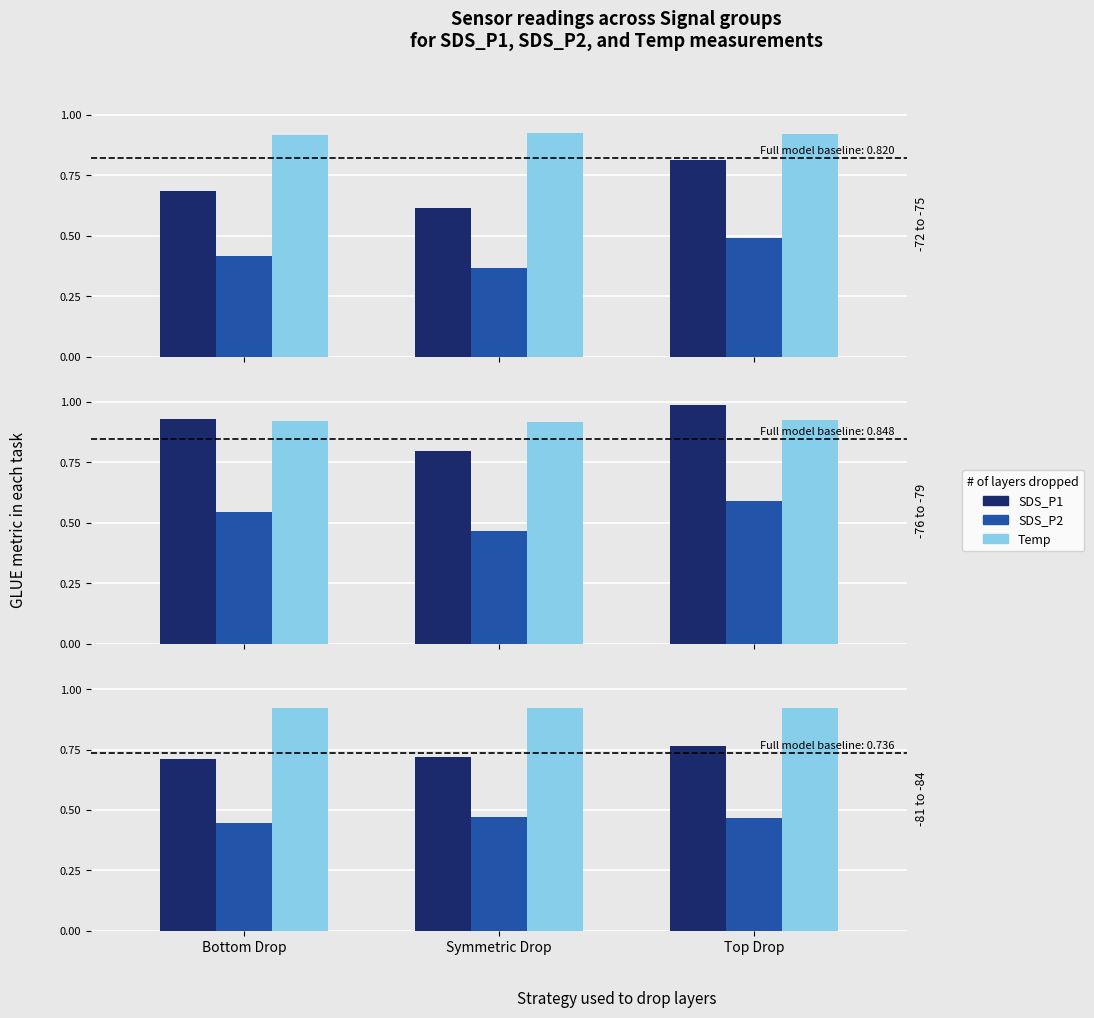

What is the label of the 1st bar from the left?

Bottom Drop